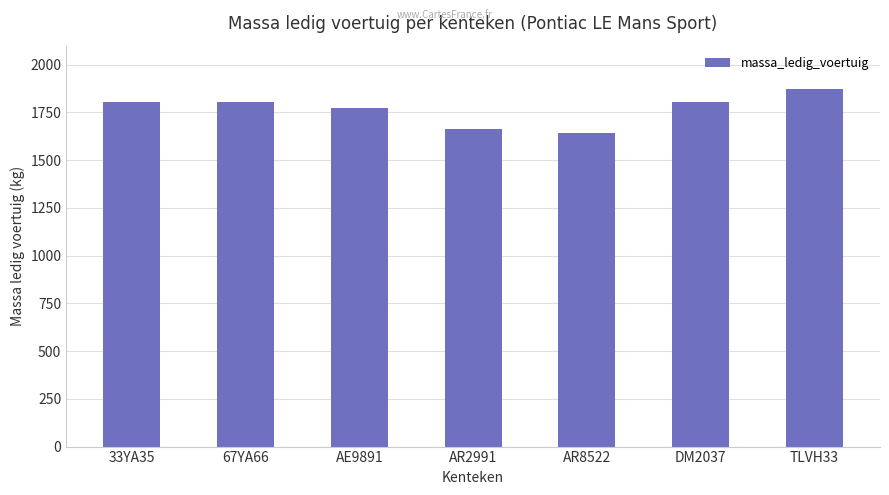

Does the chart contain any negative values?

No